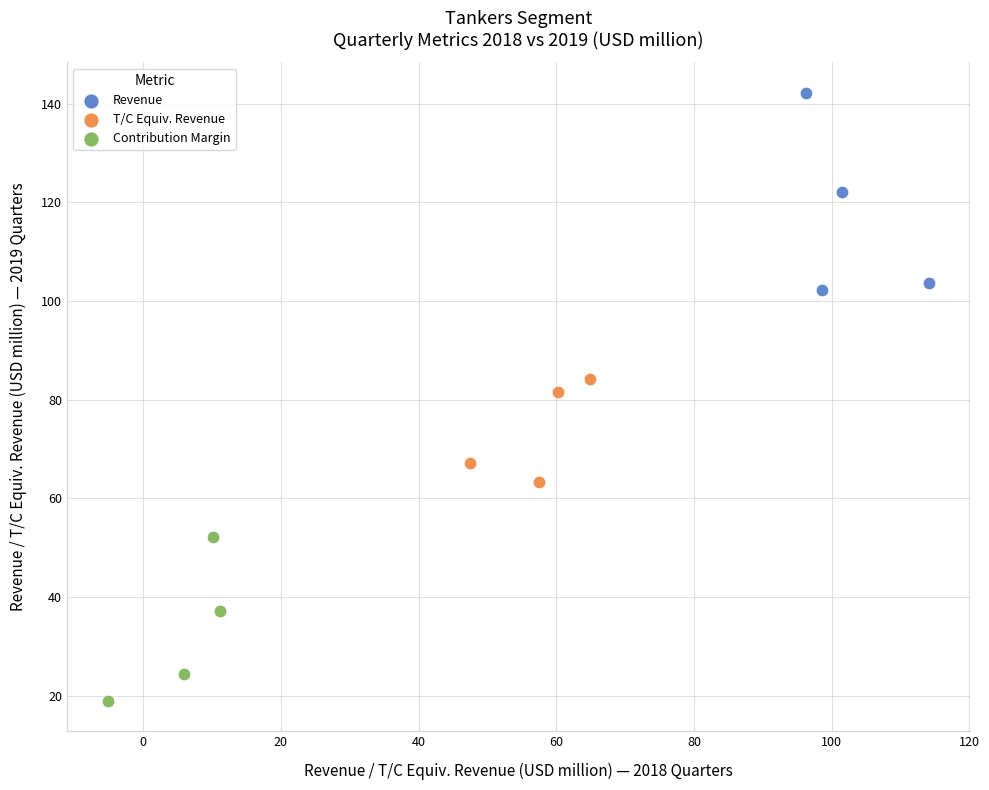

Which series reaches the maximum Y coordinate?

Revenue